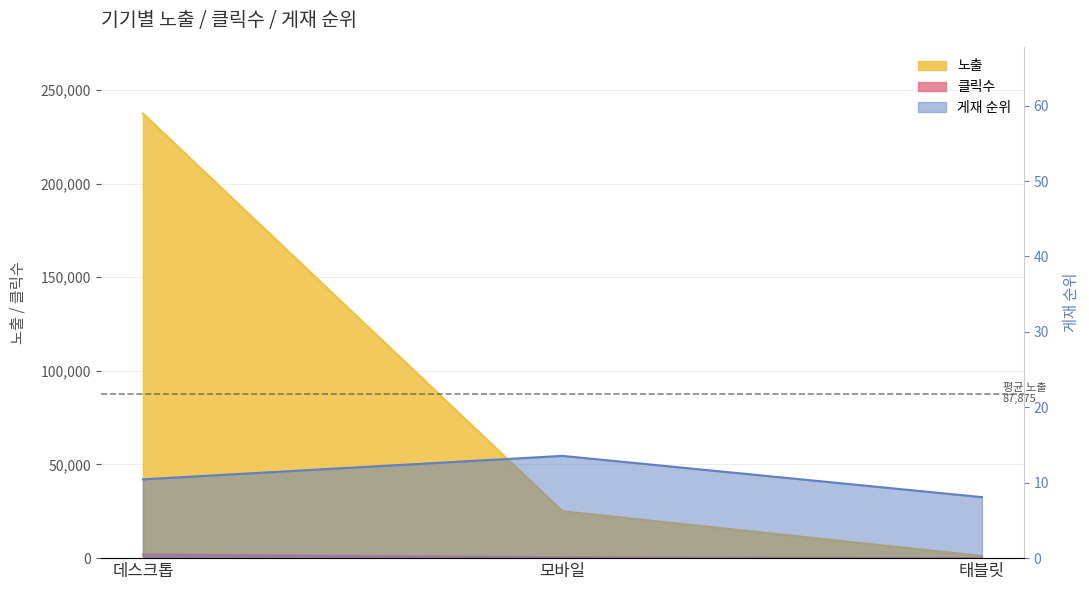

At which label is 클릭수 closest to 961?

모바일